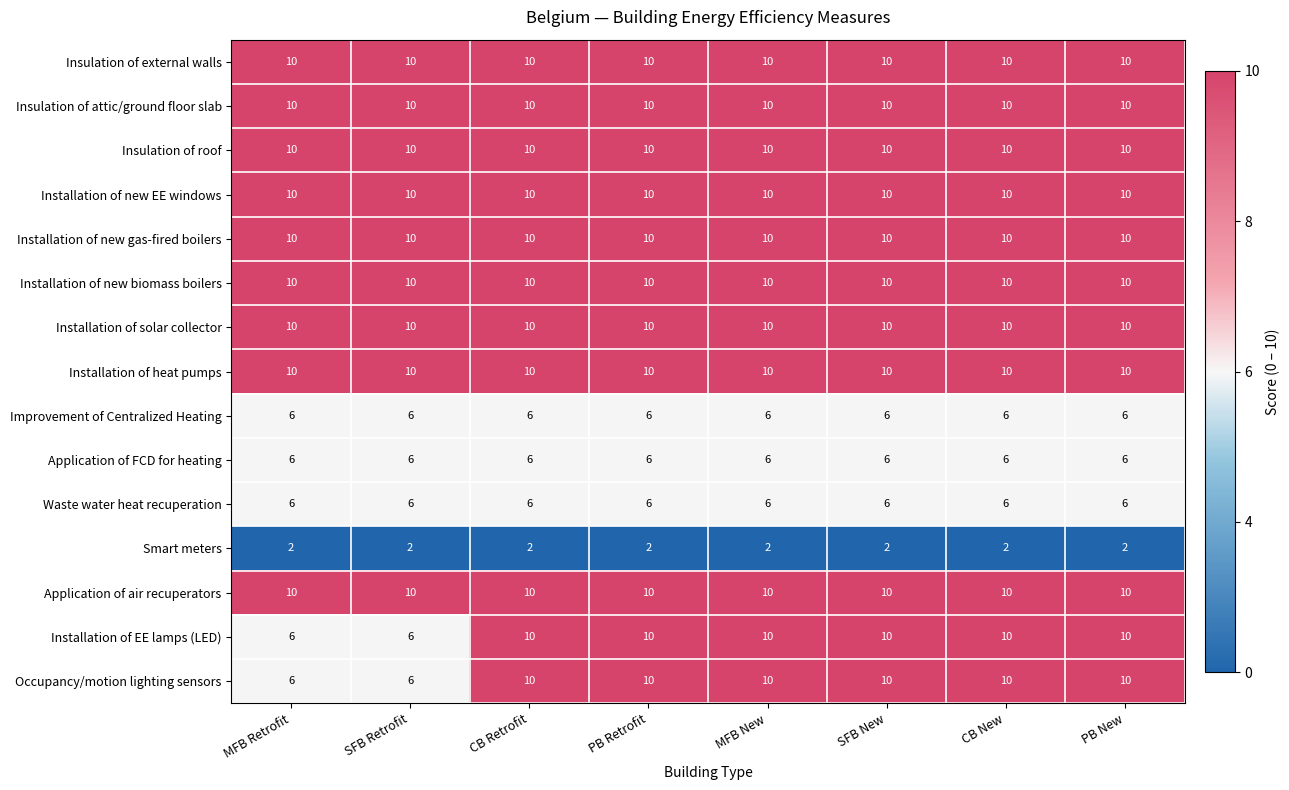

What is the highest value of the Installation of new gas-fired boilers series?

10